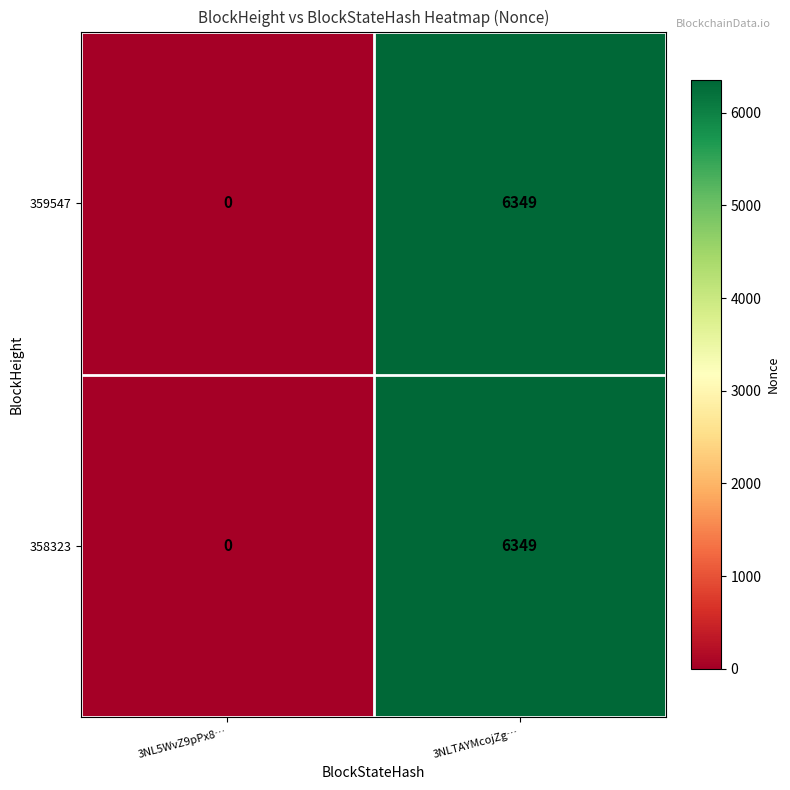

True or false: 358323 has a value of 0 at 3NL5WvZ9pPx8….

True